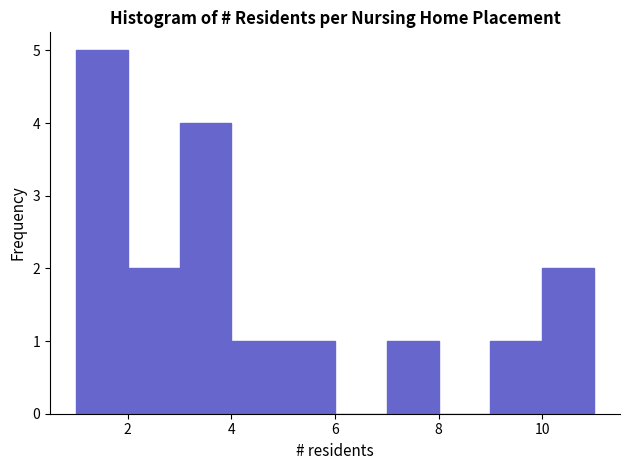

Reading left to right, transcribe this chart: for each bar, give the range it covers on the x-axis and its height. The values are not printed on the chart, so give them approximately, as read against the axis.

1 to 2: 5
2 to 3: 2
3 to 4: 4
4 to 5: 1
5 to 6: 1
6 to 7: 0
7 to 8: 1
8 to 9: 0
9 to 10: 1
10 to 11: 2